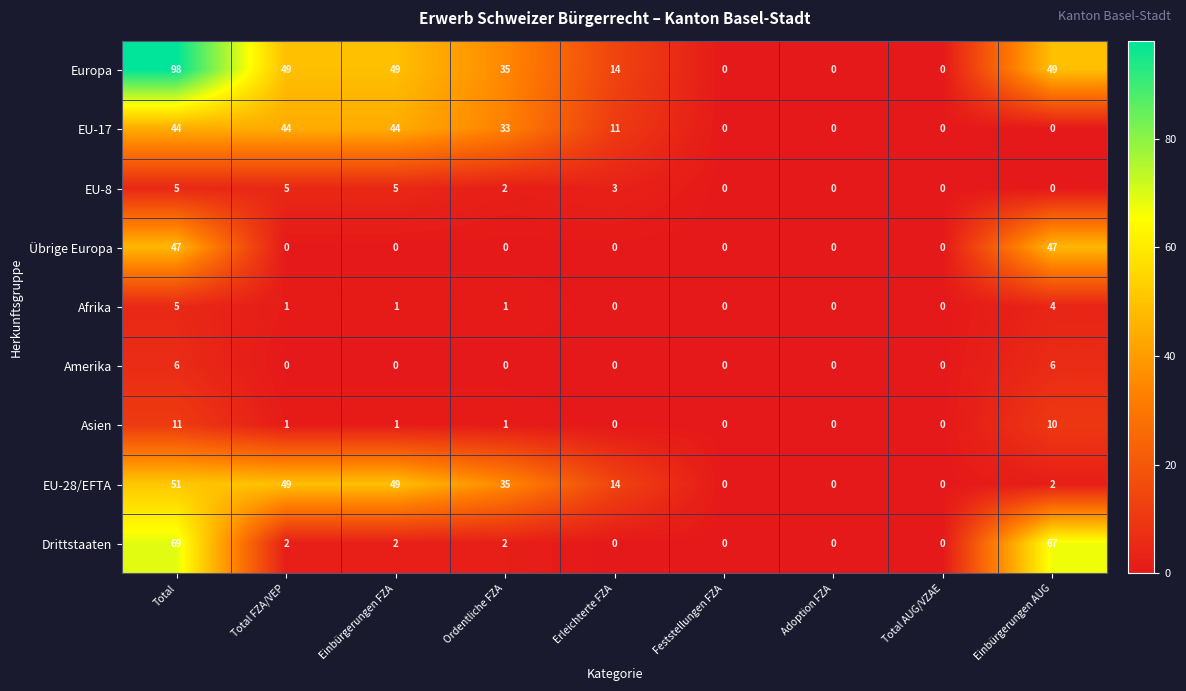

At which label does Asien reach its peak?

Total